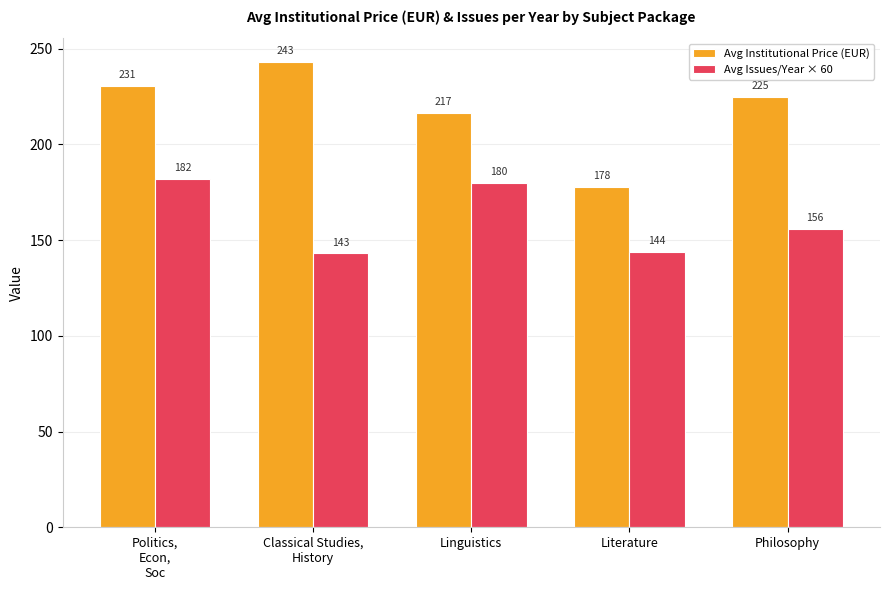

Which series changed the most between Politics,
Econ,
Soc and Classical Studies,
History?

Avg Issues/Year × 60